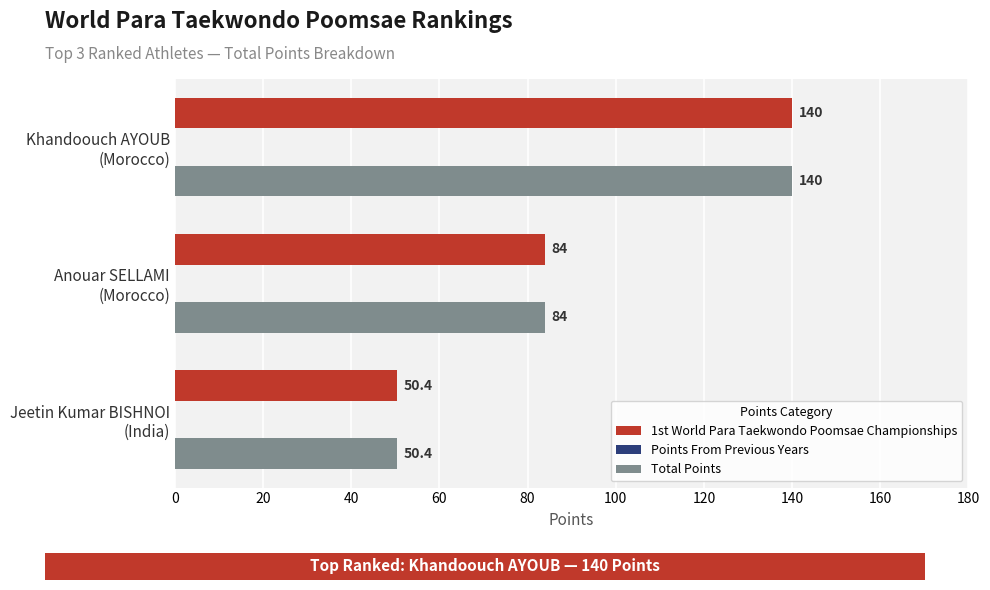

What is the maximum value for Total Points?

140.0